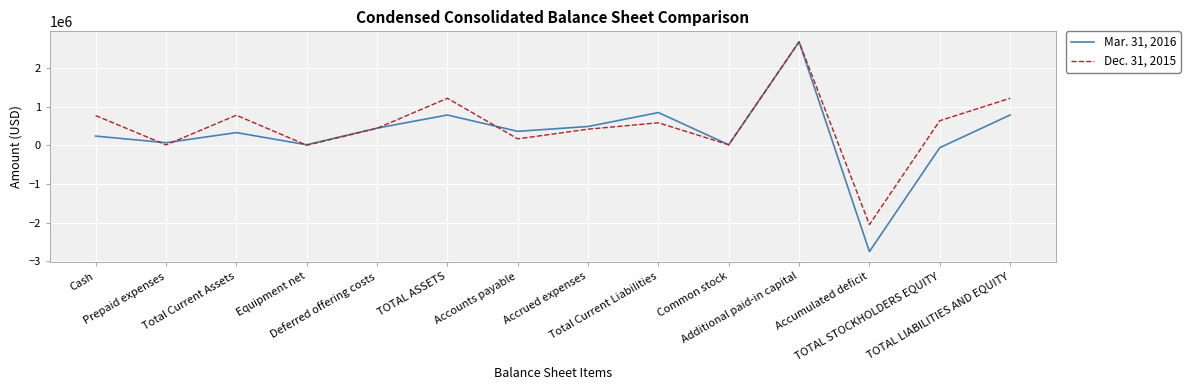

True or false: Mar. 31, 2016 has more than 1 points higher than both neighbors.

True